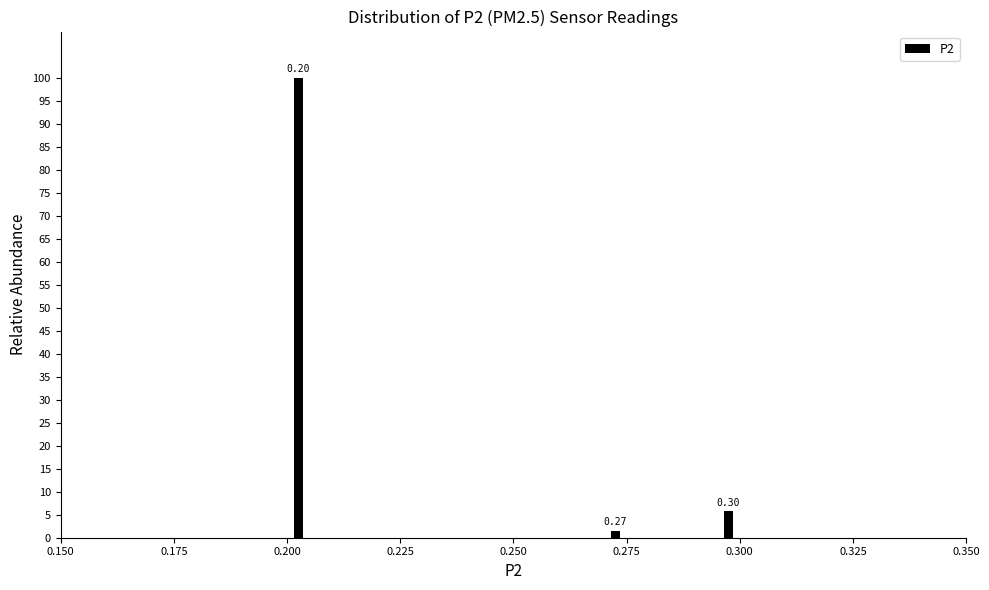

Around what value on the x-axis is the tallest bar? Give the approximate position of its centre, as read against the axis.

0.205